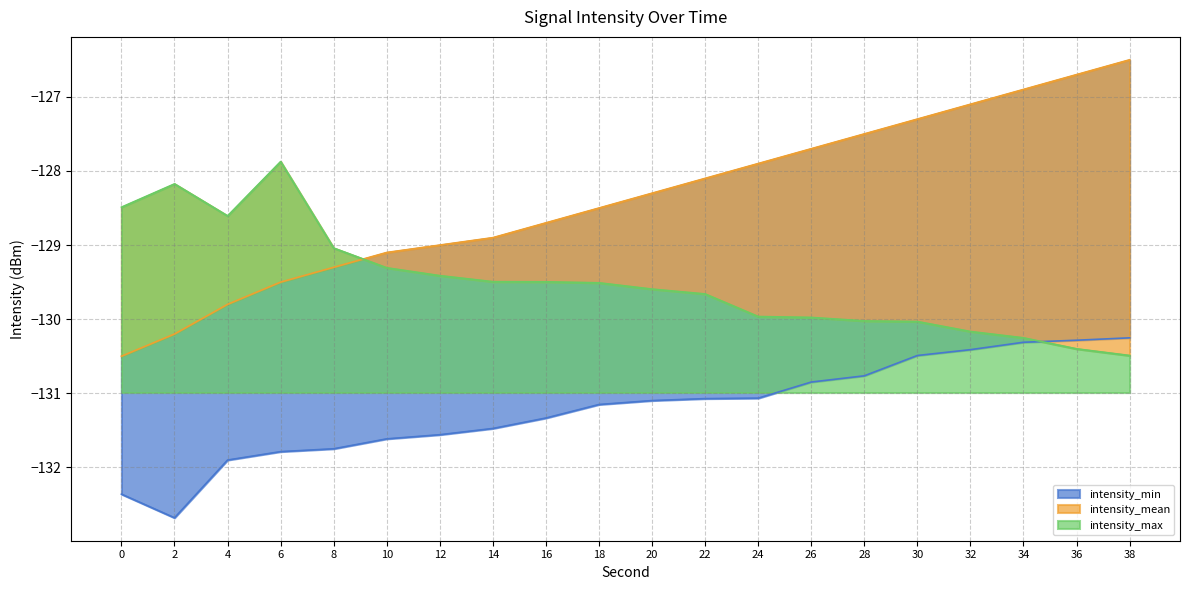

At how many categories does at least one series exceed -127?

3